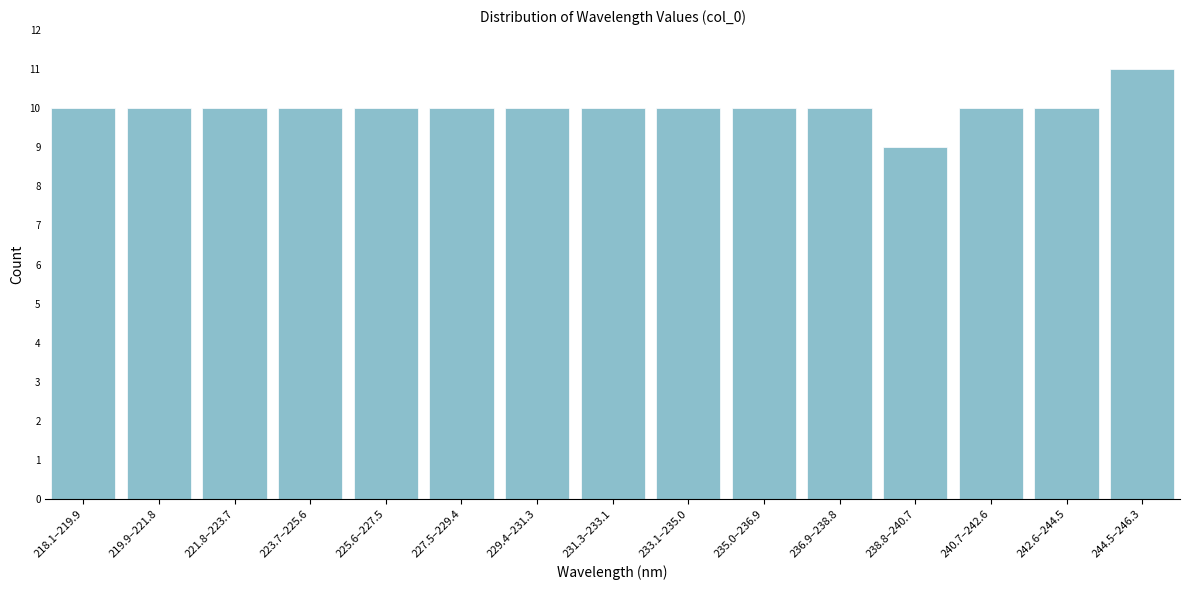

Reading left to right, transcribe all the data shown in this chart.

10	10	10	10	10	10	10	10	10	10	10	9	10	10	11